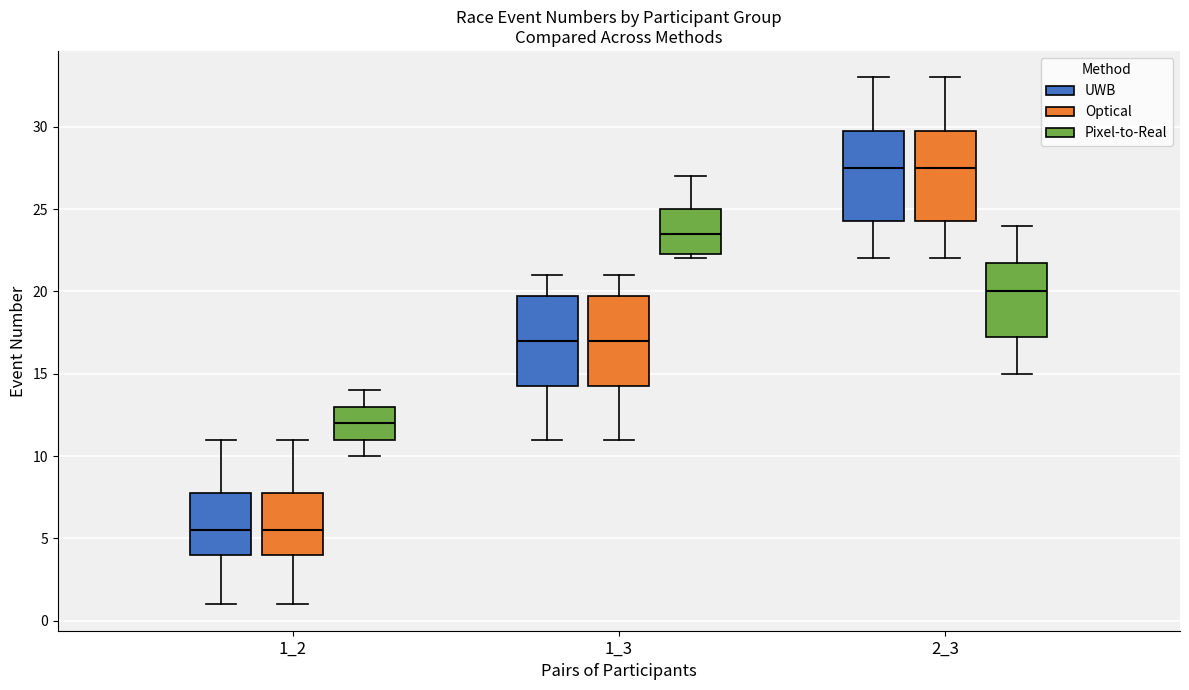

Where is the lower edge of the box for 1_2 (UWB) on the y-axis? The values are not printed on the chart, so give them approximately, as read against the axis.

4.0